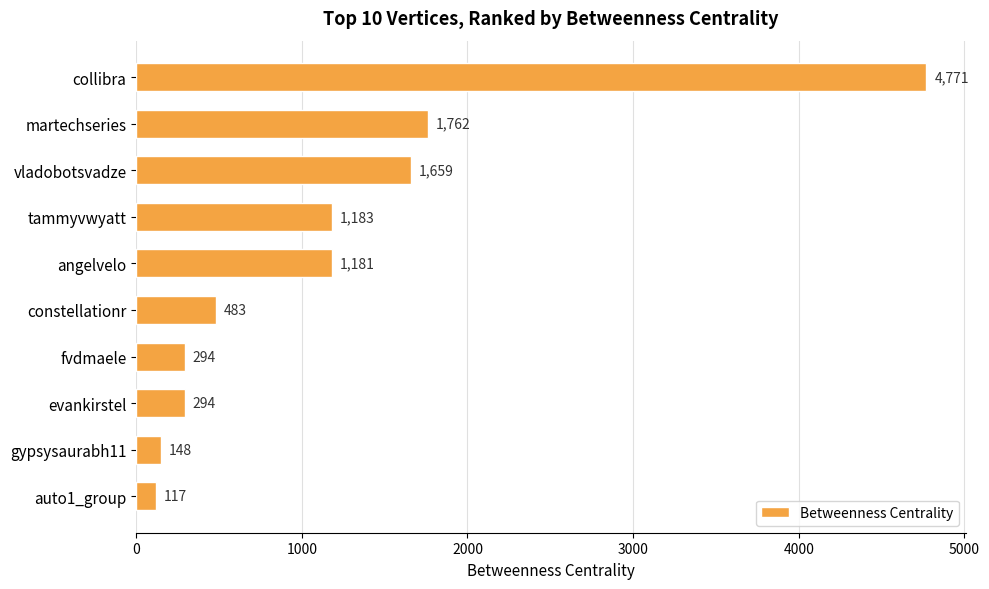

Between martechseries and auto1_group, which is larger?

martechseries